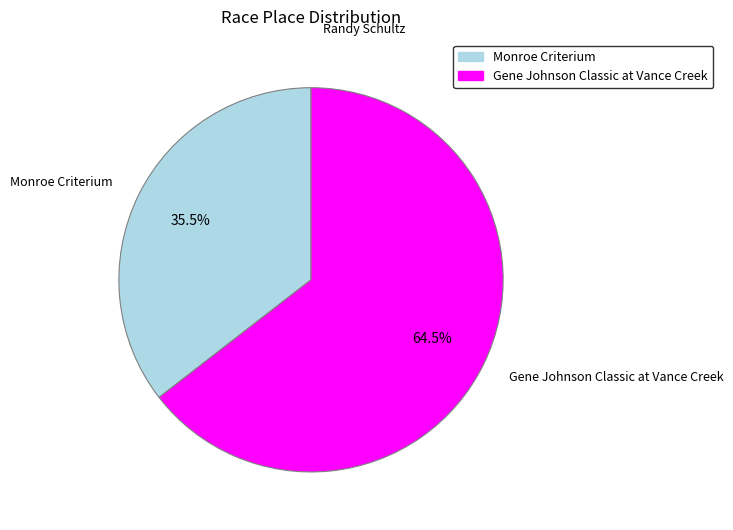

What portion of the pie excludes Gene Johnson Classic at Vance Creek?

35.5%